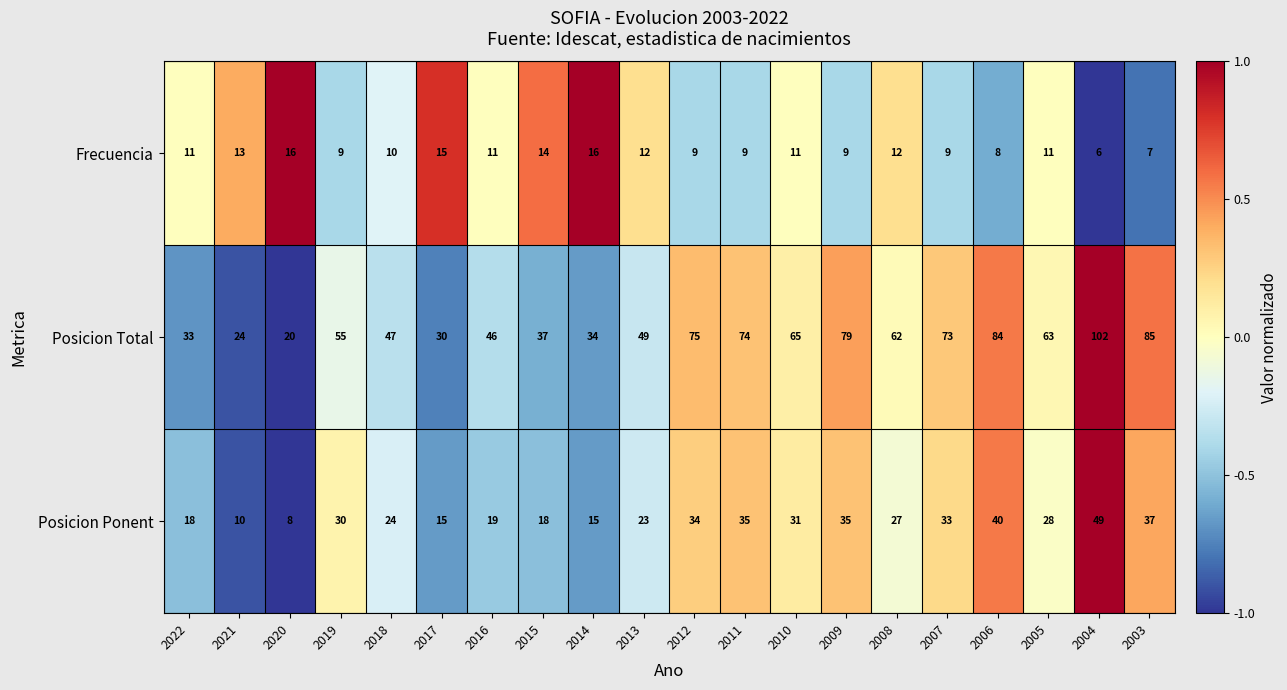

Is it true that Posicion Ponent equals 18 at 2015?

True